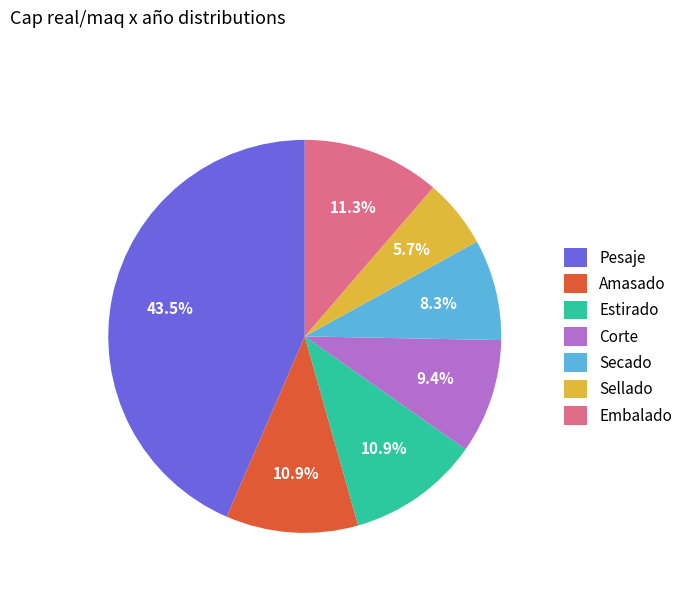

Does any single category account for the majority?

No